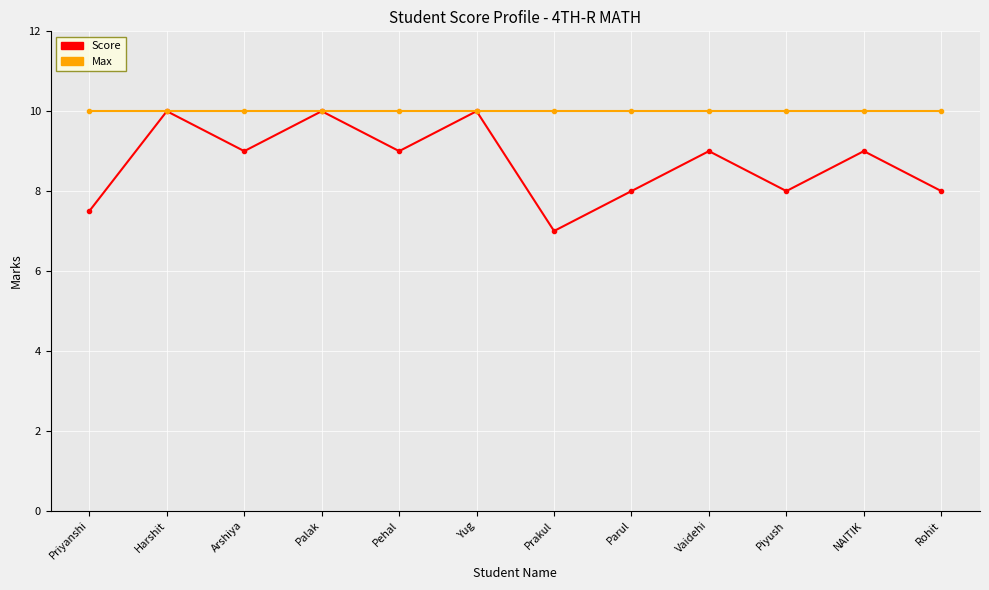

True or false: Max has a value of 10.0 at Pehal.

True